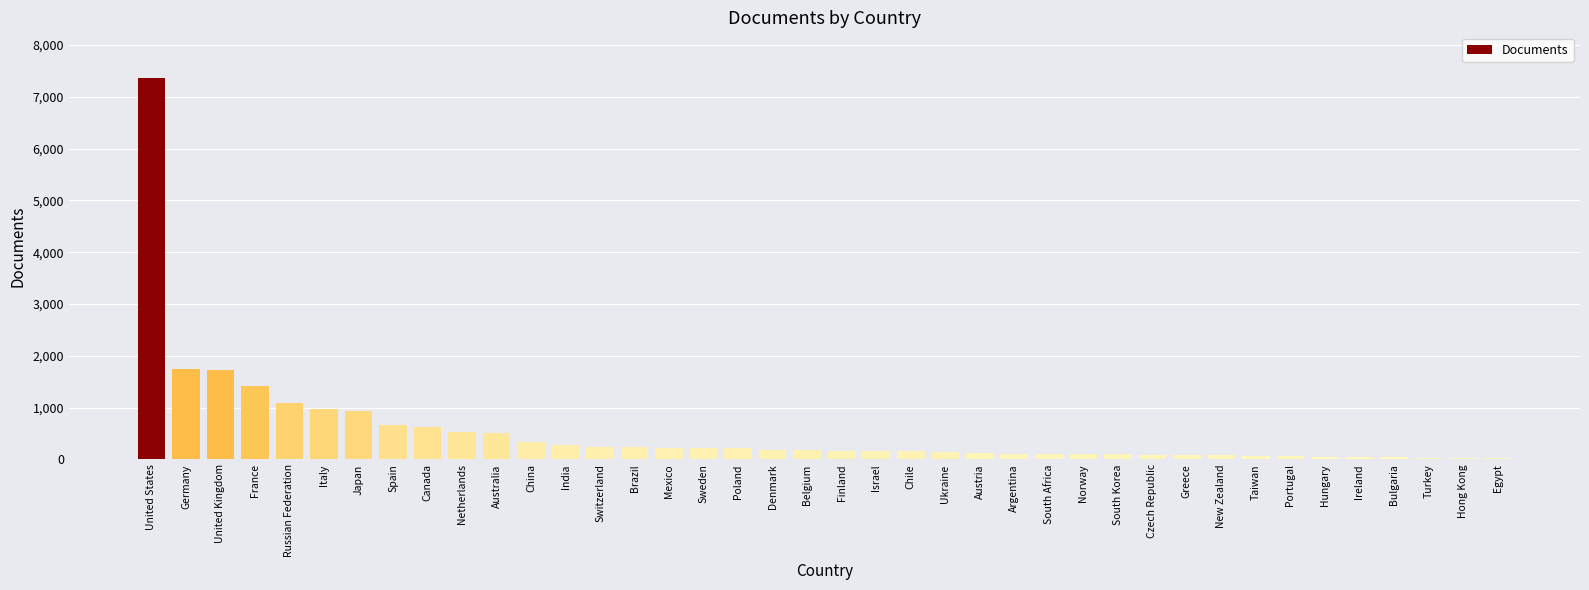

How many data points are less than 176?

20